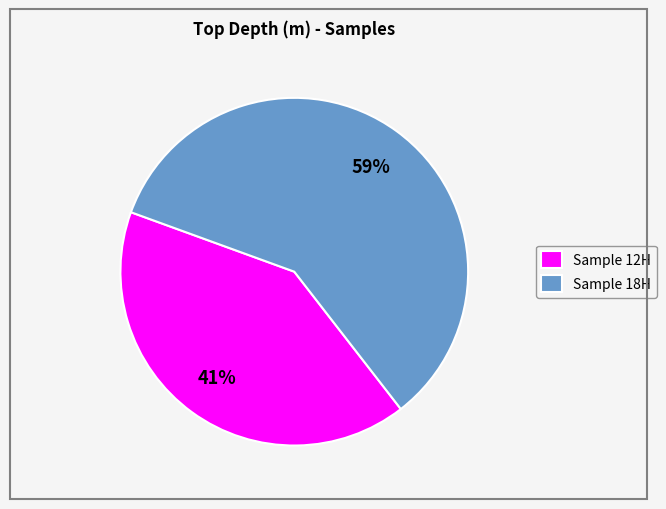

What percentage is the Sample 12H slice, to the nearest percent?

41%